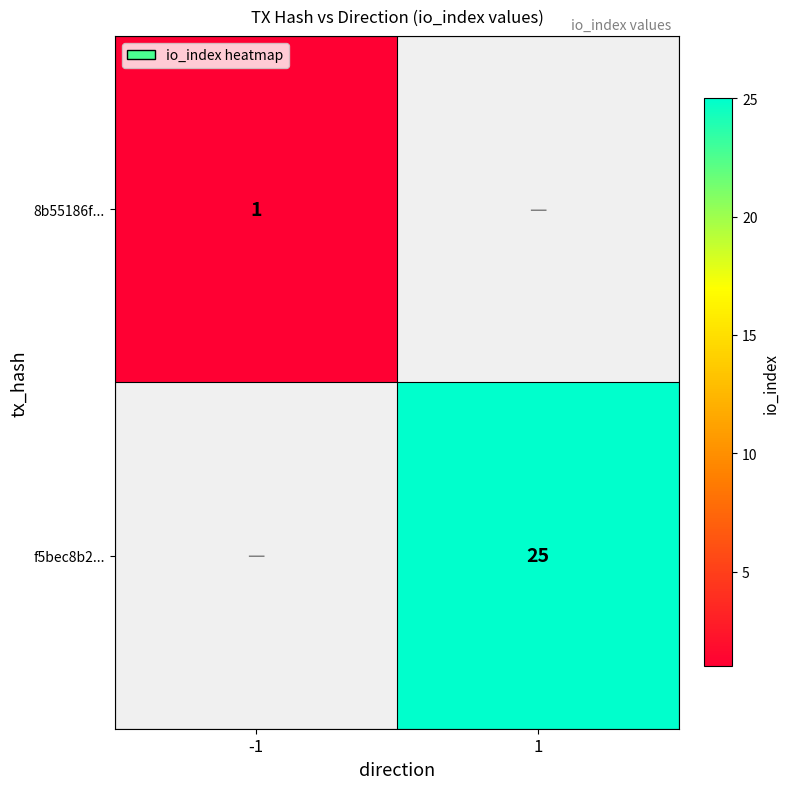

True or false: 8b55186f... has a value of 1 at -1.

True